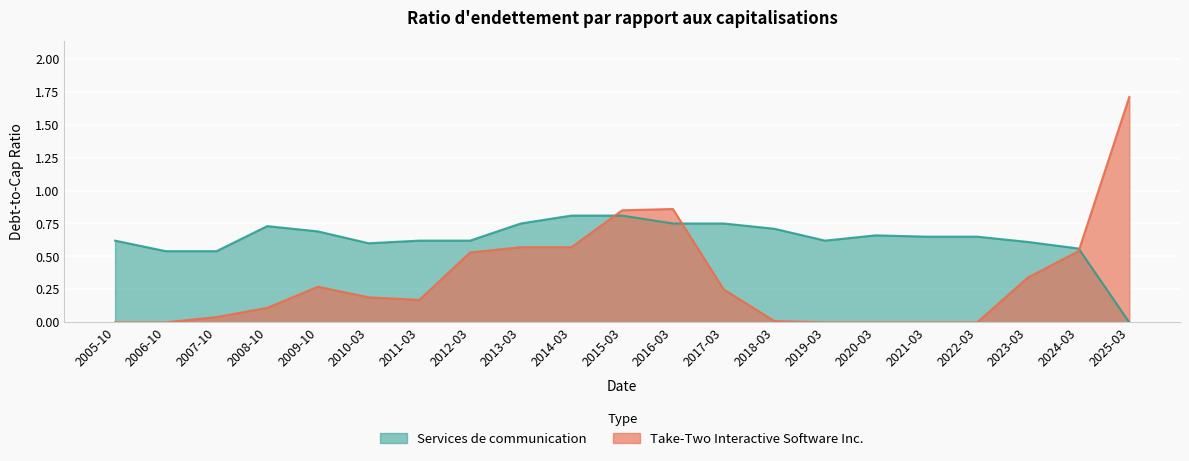

What is the spread (max minus min) of values at 2005-10?

0.6